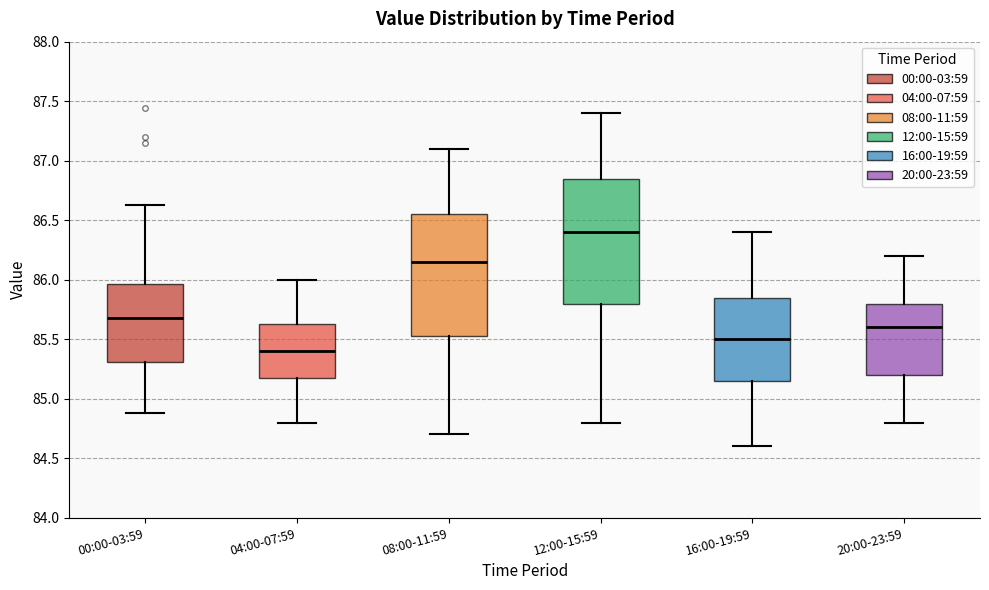

Which box's median line is the highest?

12:00-15:59